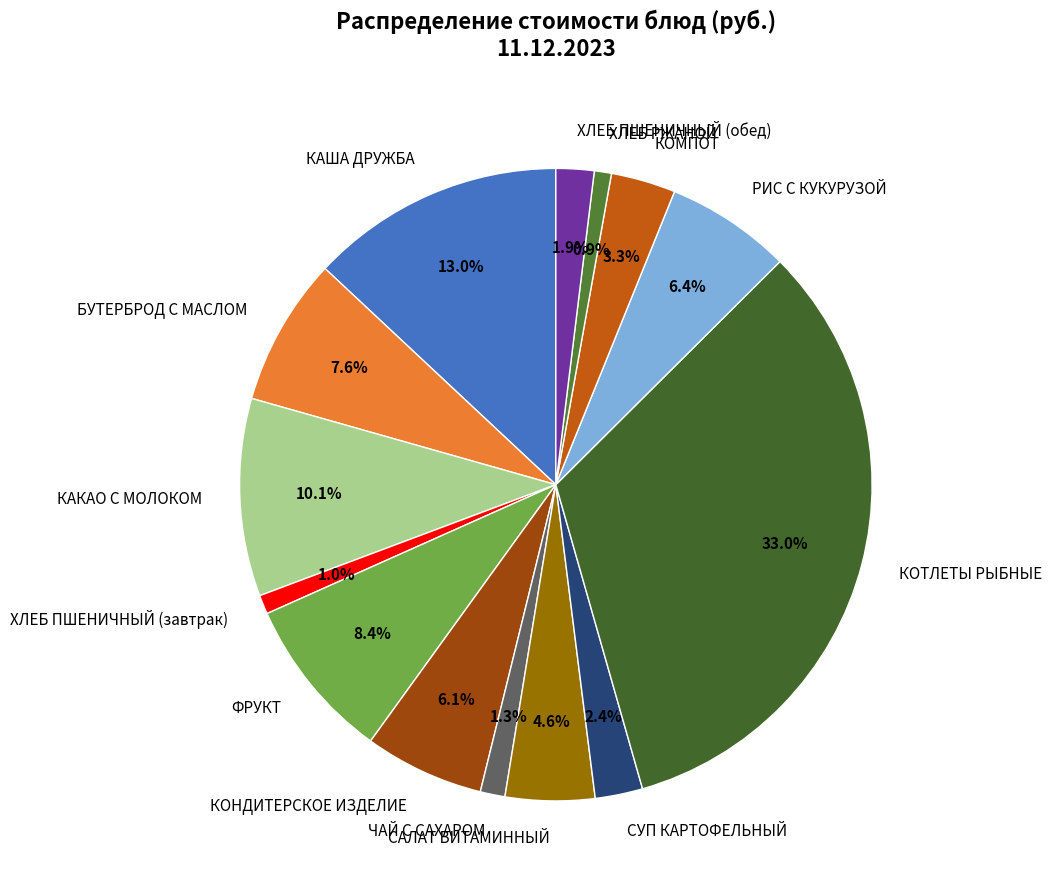

Does any single category account for the majority?

No